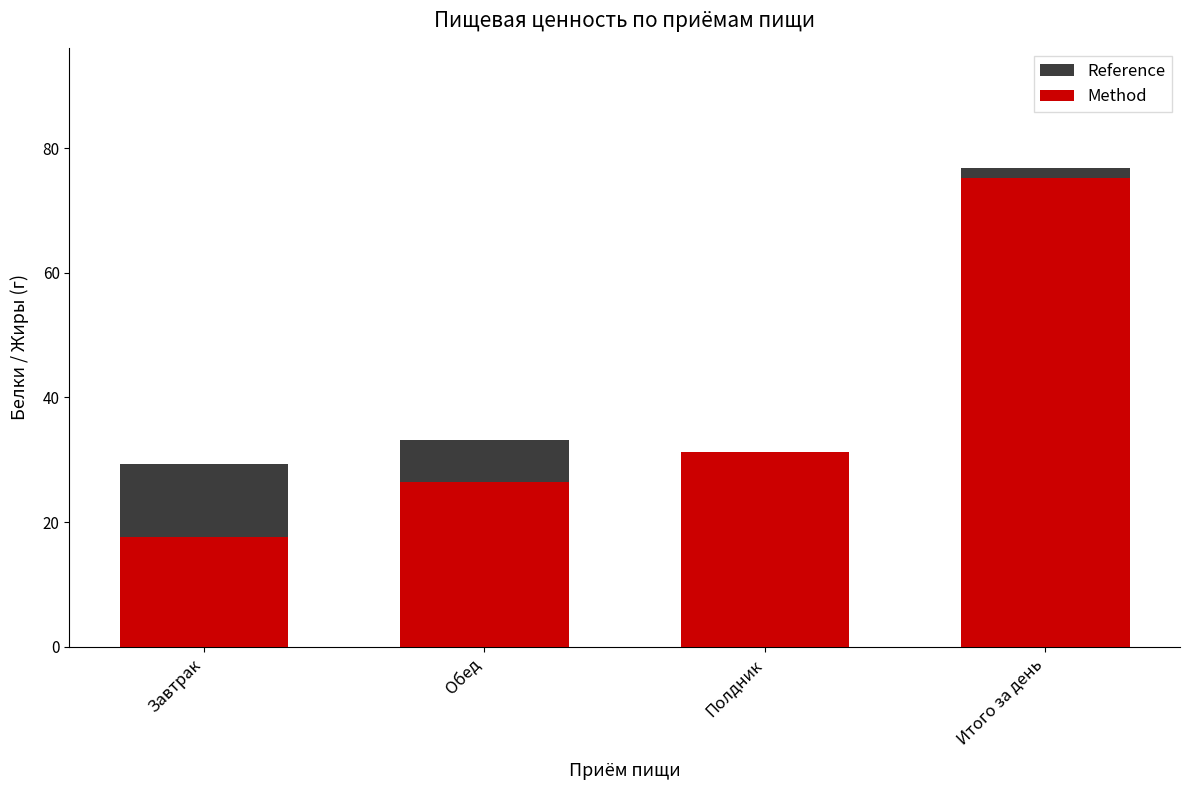

What is the label of the 1st bar from the right?

Итого за день